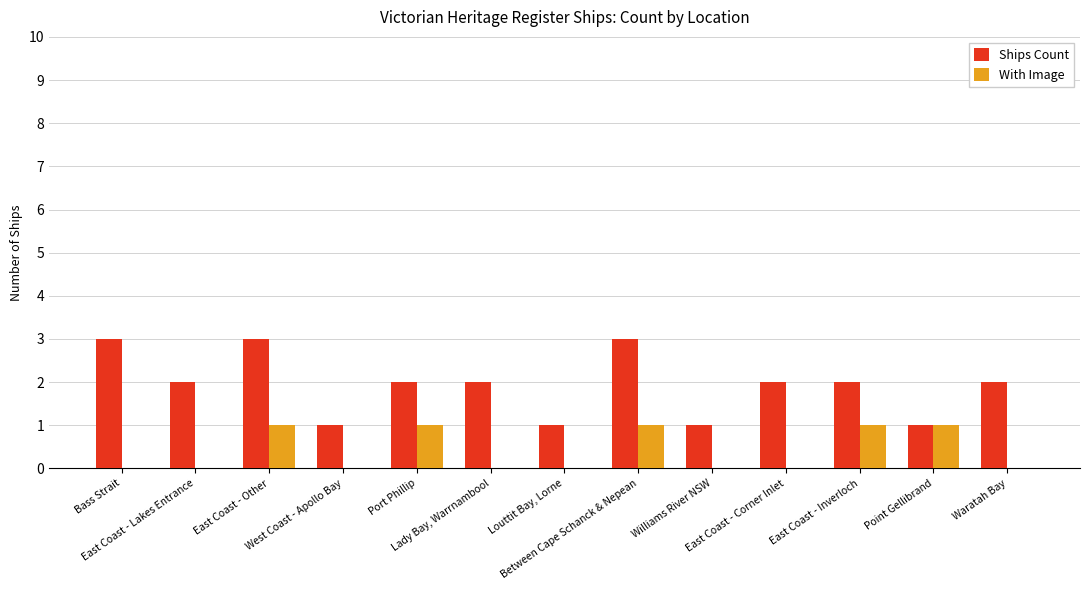

What is the highest value of the Ships Count series?

3